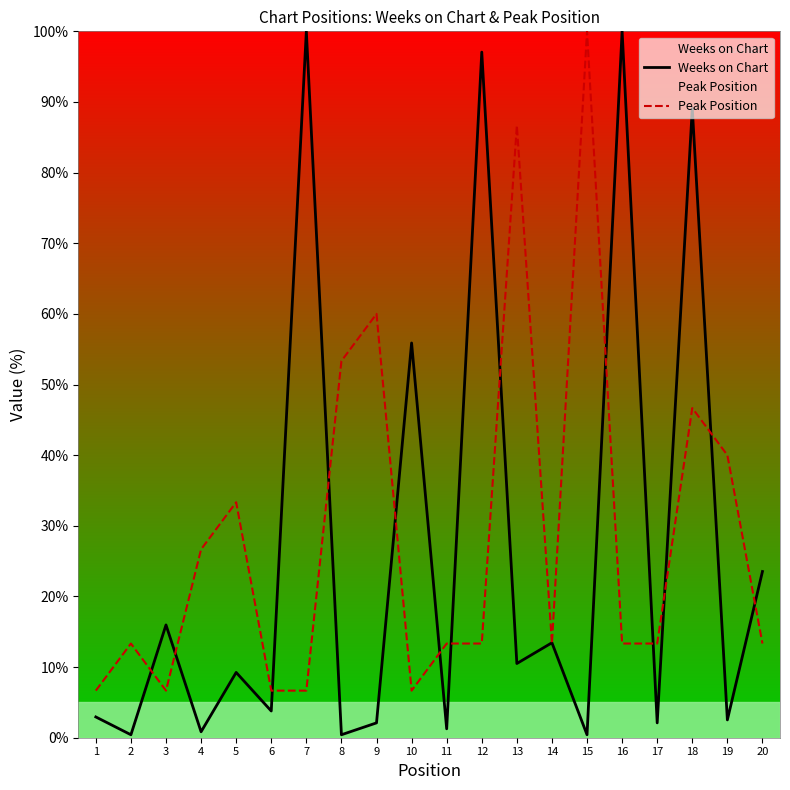

What are all the series names shown in the legend?

Weeks on Chart, Peak Position